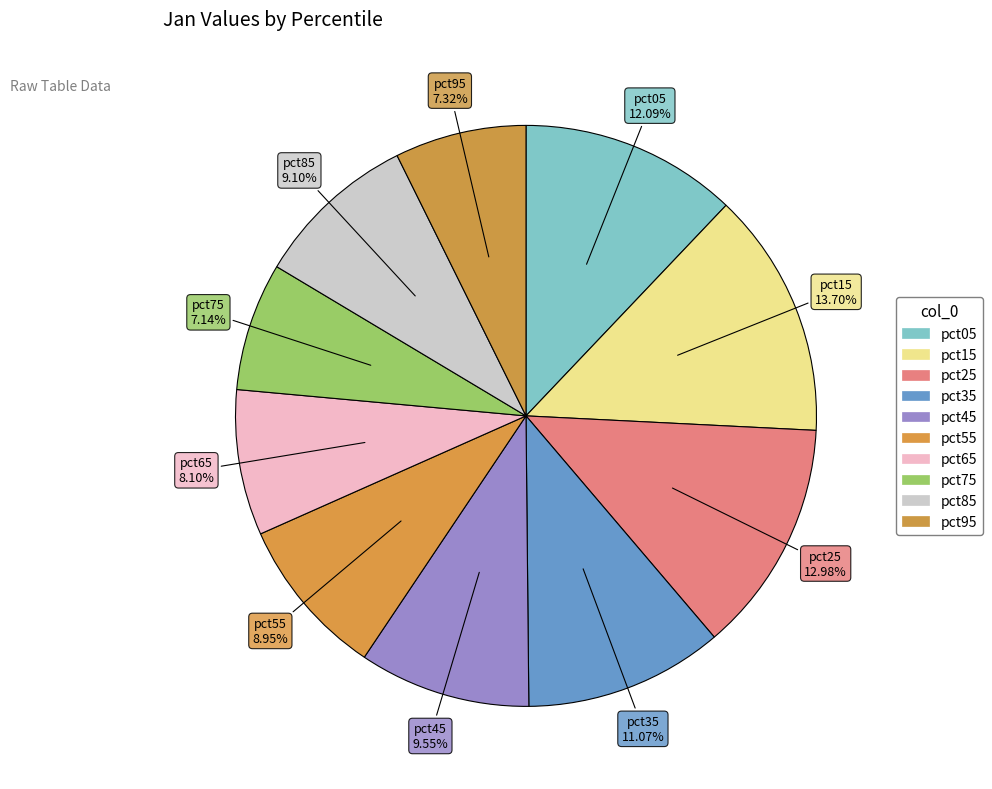

How many segments does this pie chart have?

10